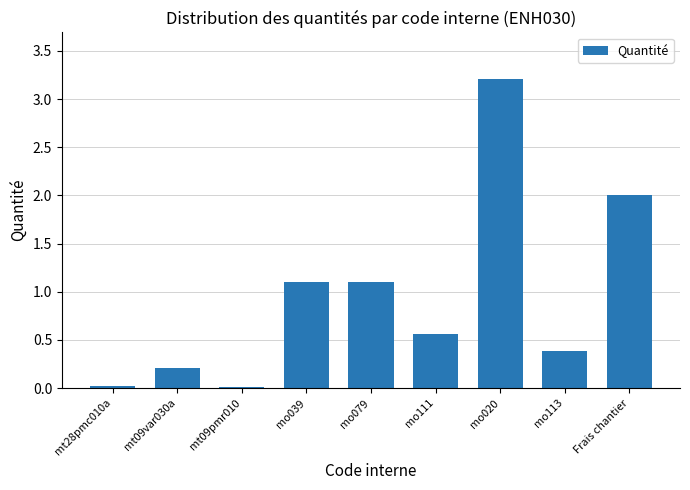

What is the value of the 9th bar from the left?

2.0